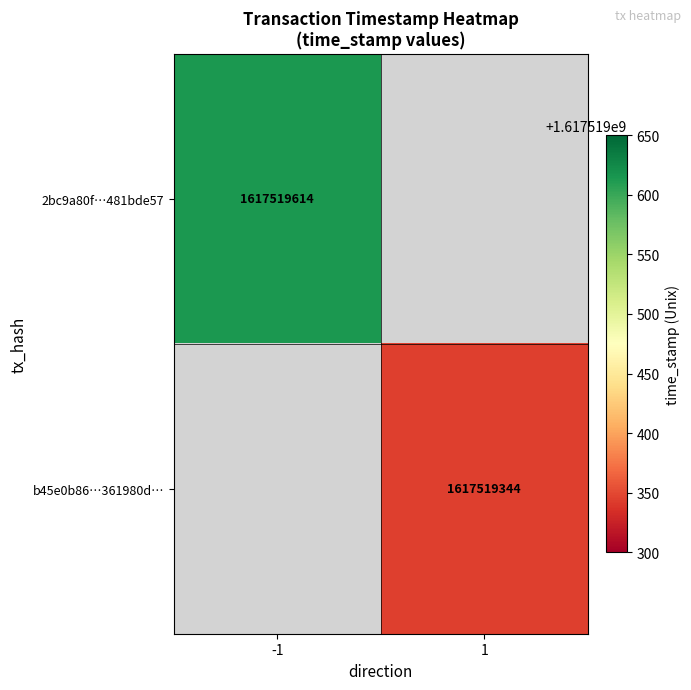

What is the maximum value for 2bc9a80f46744aabc1d11f99481bde57c02ea07?

1617519614